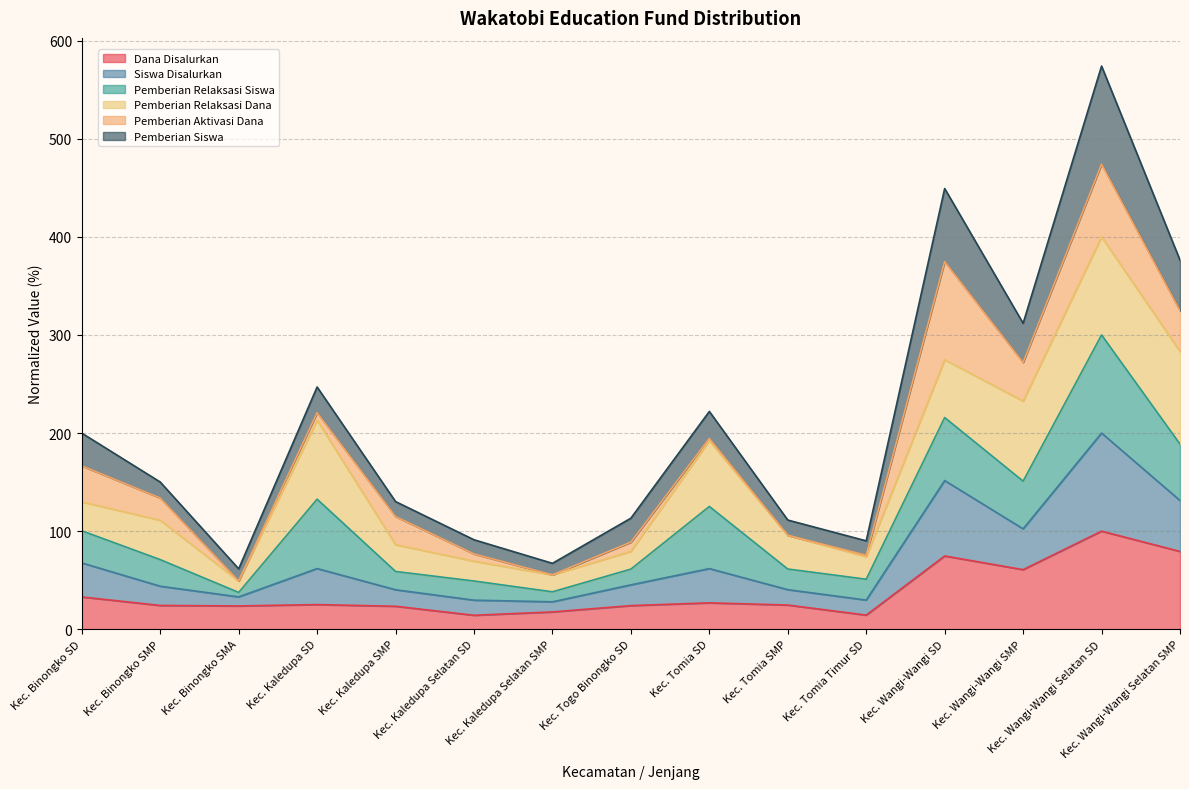

What is the maximum value for Dana Disalurkan?

100.0